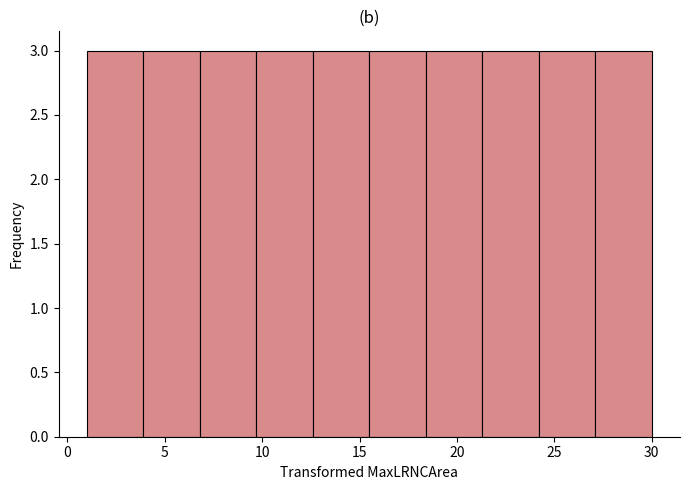

Reading left to right, list every bar in this chart as the range it spans on the x-axis followed by its height. Neither the bar edges nor the heights are printed on the chart, so give them approximately, as read against the axes.

1.0 to 3.9: 3
3.9 to 6.8: 3
6.8 to 9.7: 3
9.7 to 12.6: 3
12.6 to 15.5: 3
15.5 to 18.4: 3
18.4 to 21.3: 3
21.3 to 24.2: 3
24.2 to 27.1: 3
27.1 to 30.0: 3